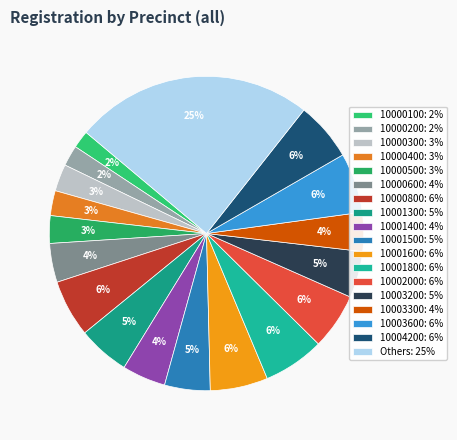

To the nearest percent, what is the average slice percentage?

6%